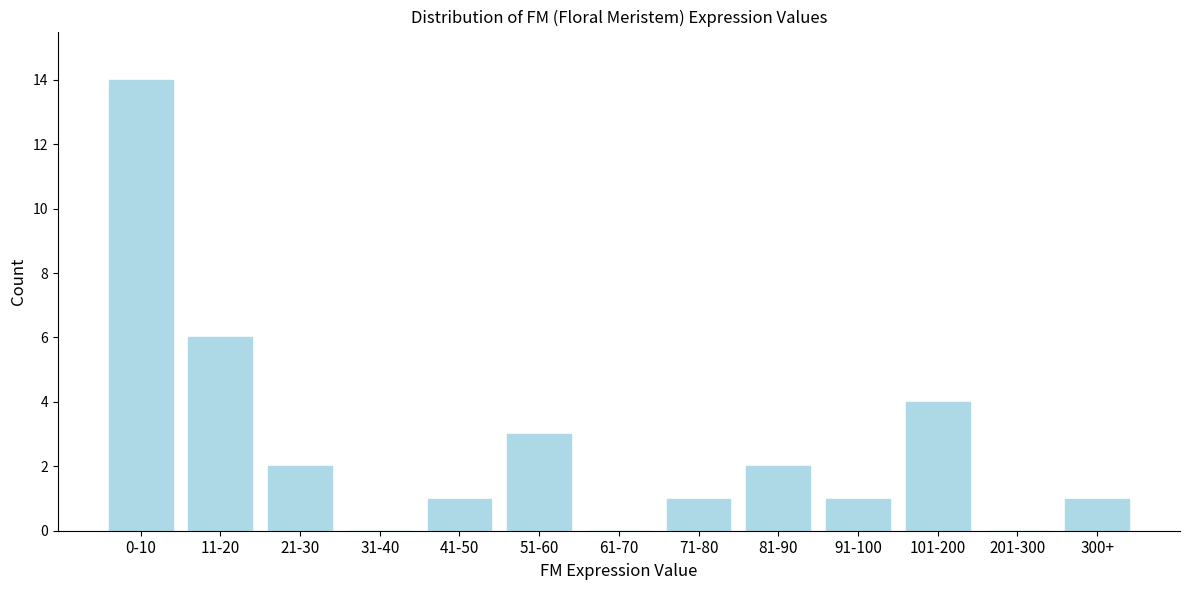

Reading left to right, list all the values displayed in this chart.

0-10=14	11-20=6	21-30=2	31-40=0	41-50=1	51-60=3	61-70=0	71-80=1	81-90=2	91-100=1	101-200=4	201-300=0	300+=1